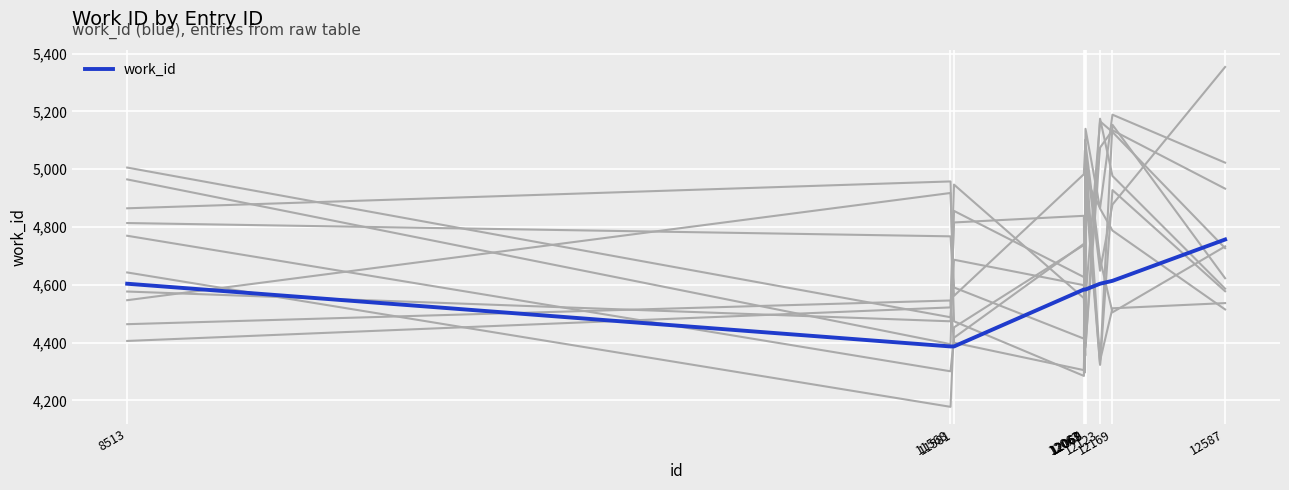

What is the ratio of the value at 12067 to the value at 8513?

1.0